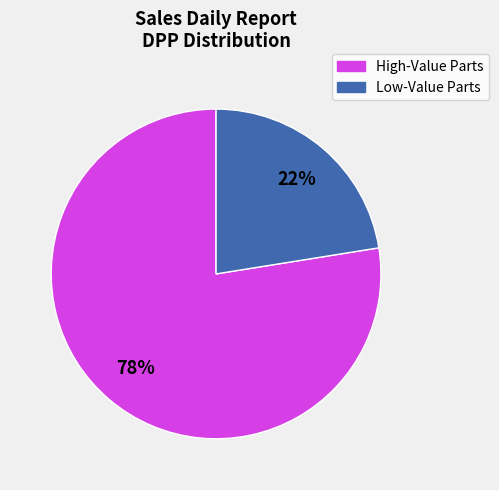

To the nearest percent, what portion does Low-Value Parts represent?

22%